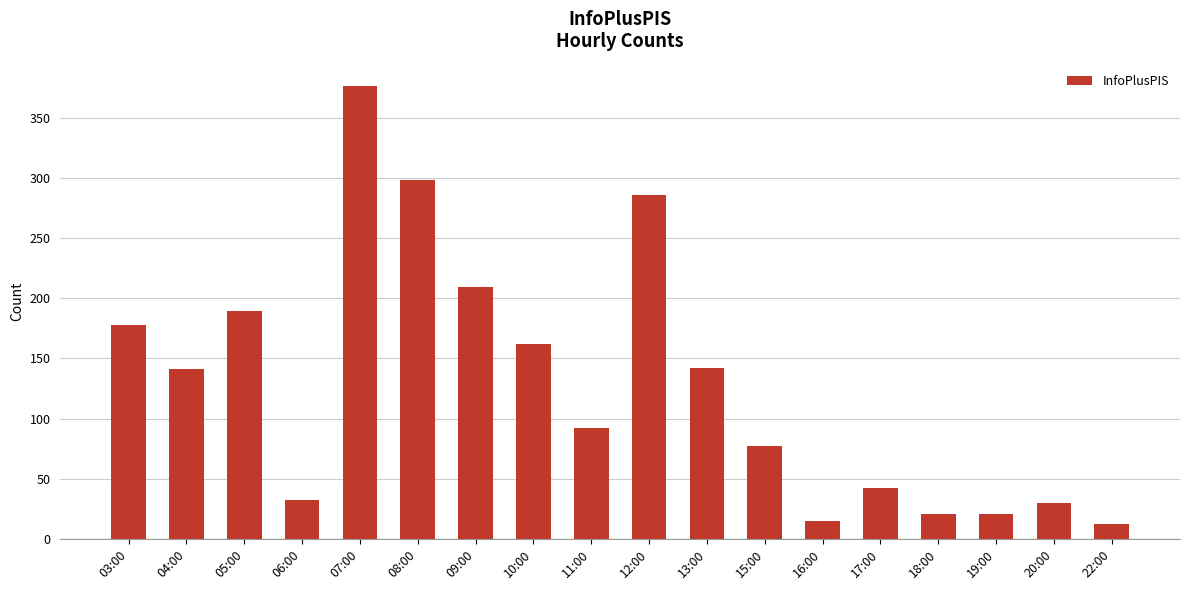

How many bars are there in total?

18